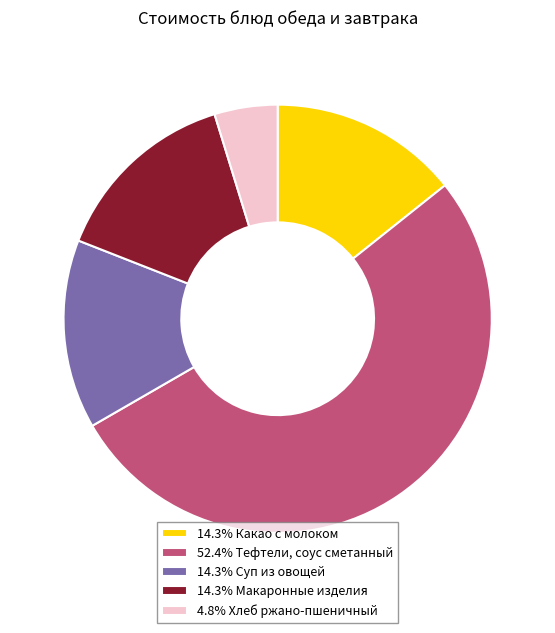

Is 52.4% Тефтели, соус сметанный the majority of the pie?

Yes